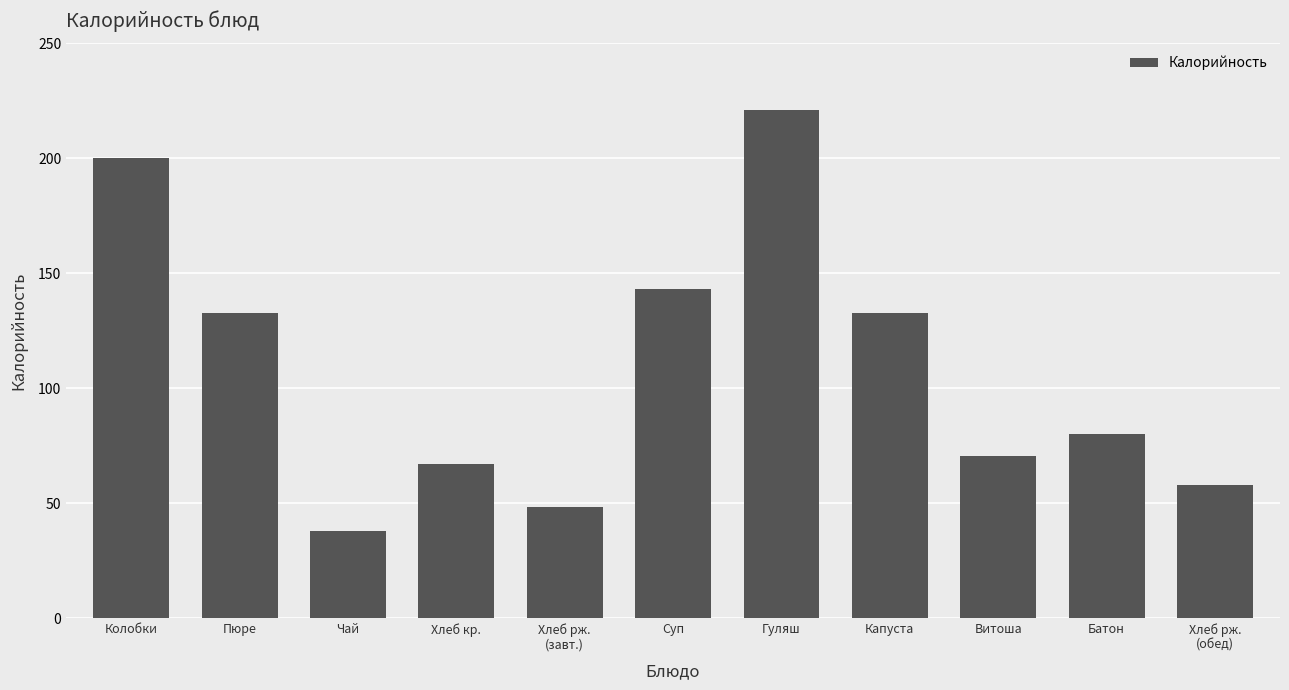

How many values exceed 80?

6